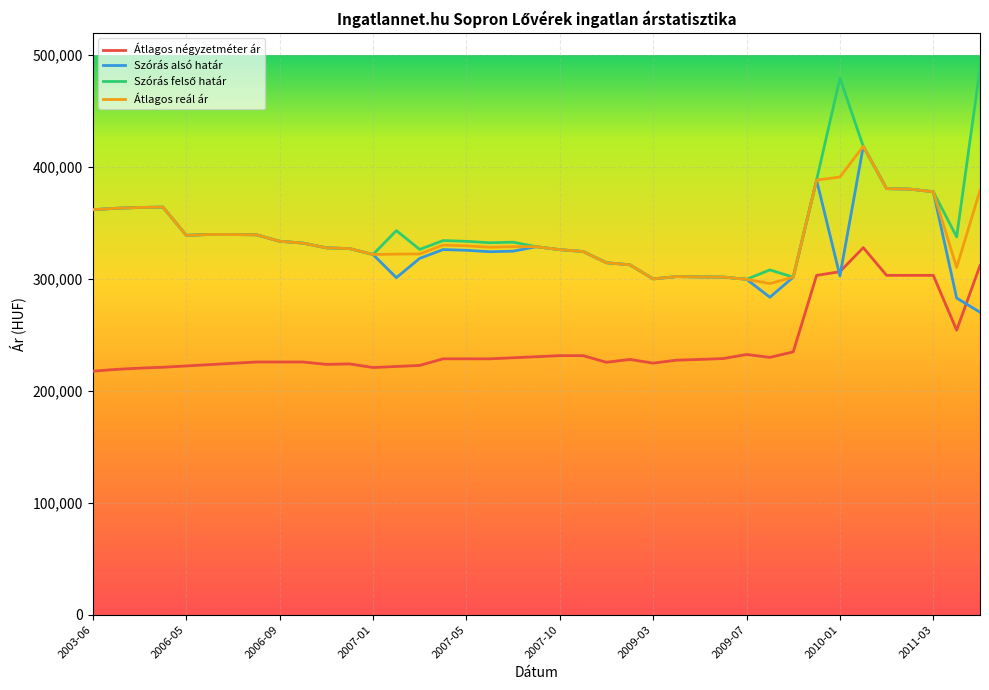

True or false: Átlagos négyzetméter ár and Átlagos reál ár intersect in this chart.

False